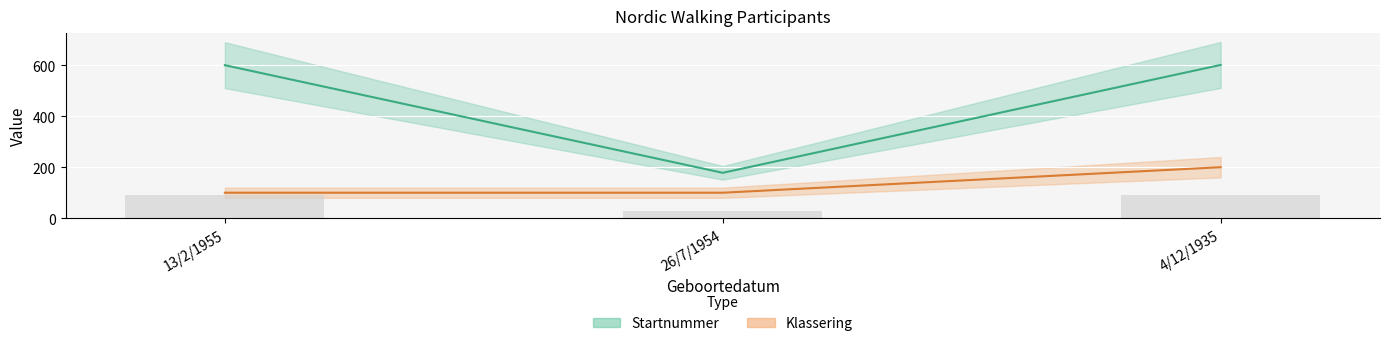

At how many categories does at least one series exceed 506?

2